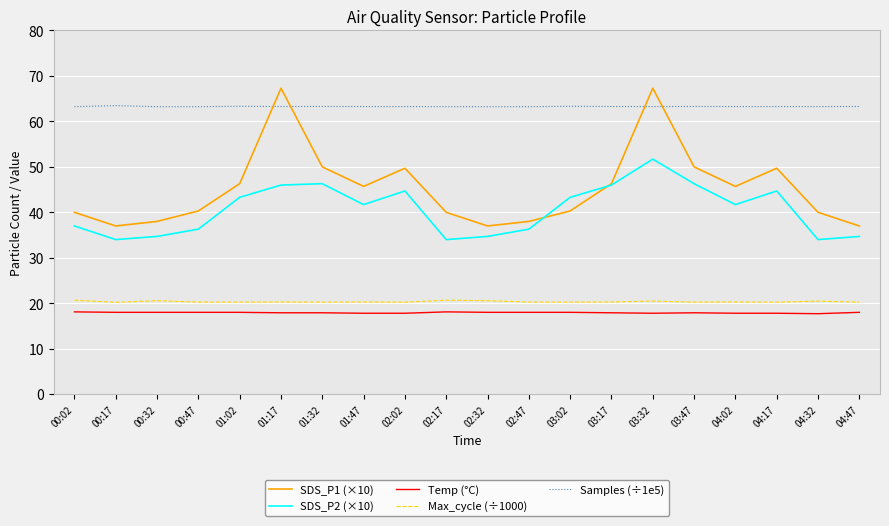

Where is the first local maximum for SDS_P1 (×10)?

01:17